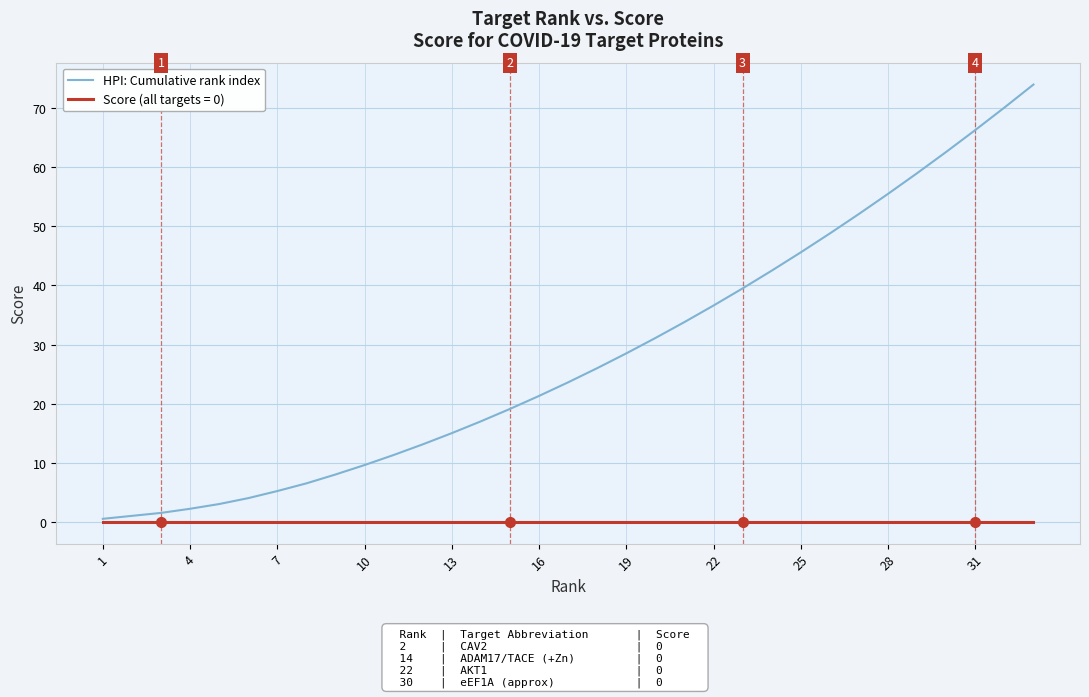

What is the greatest value displayed?

74.0